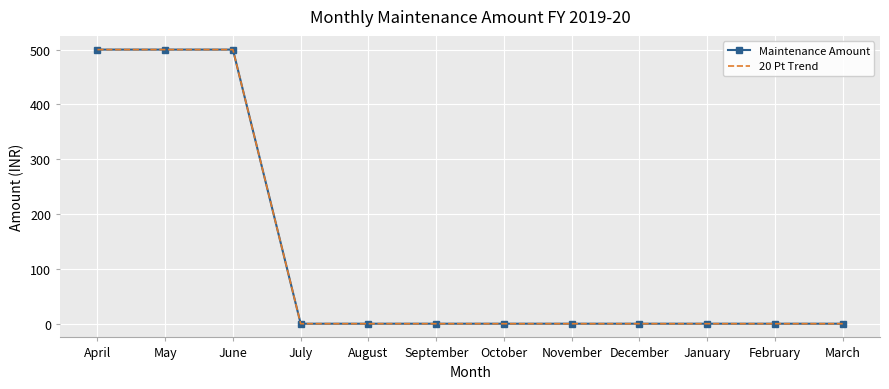

Reading right to left, extract all data points from this chart.

Maintenance Amount: 0	0	0	0	0	0	0	0	0	500	500	500
20 Pt Trend: 0	0	0	0	0	0	0	0	0	500	500	500